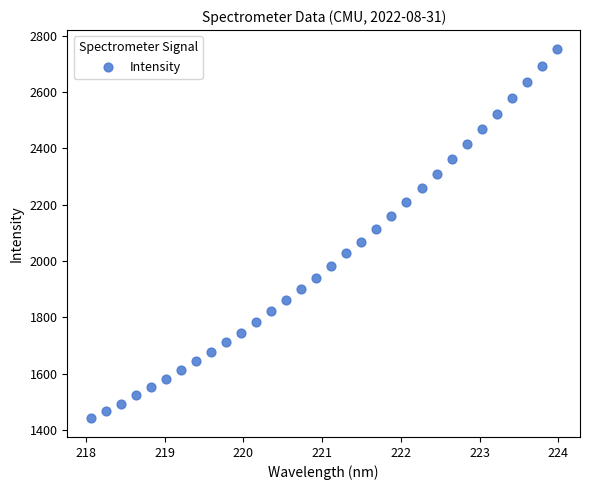

What is the range of X values (max minus min)?

5.9